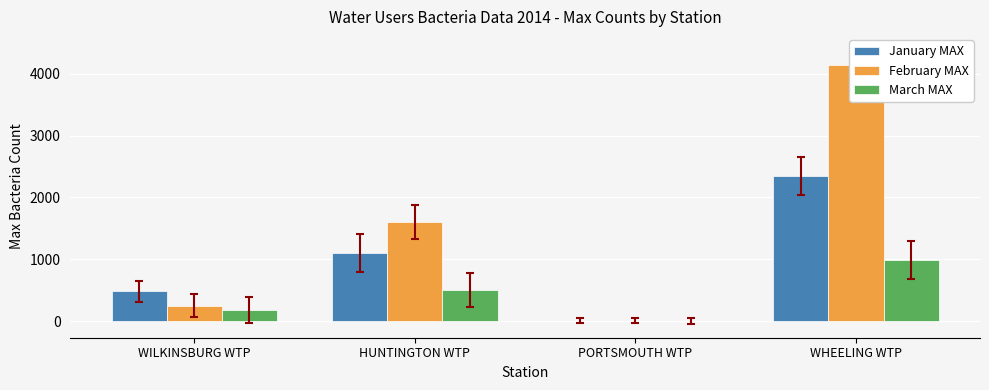

What is the label of the 1st bar from the left?

WILKINSBURG WTP